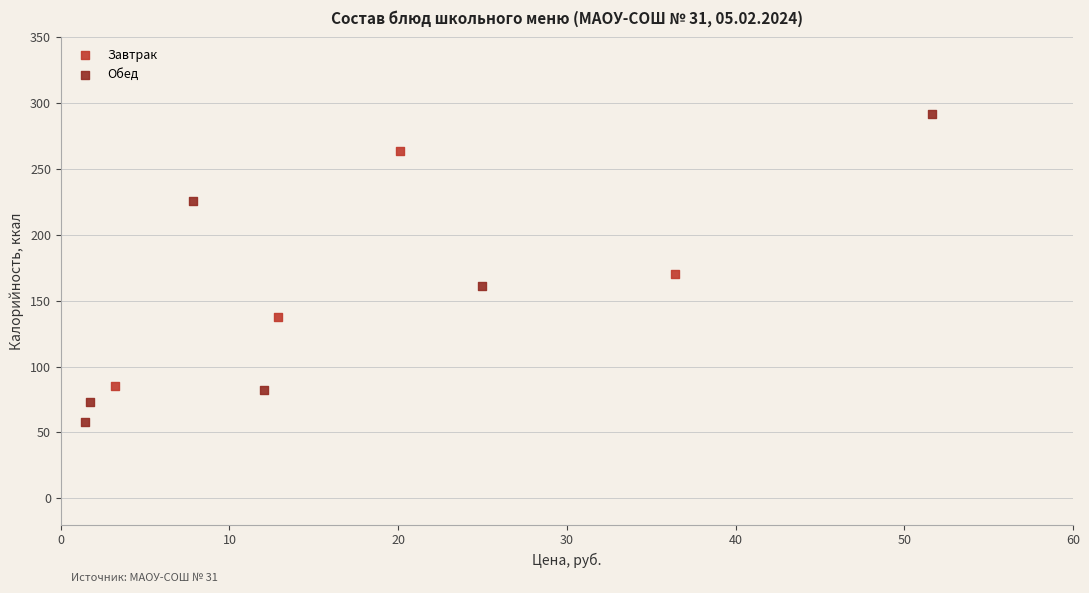

What are all the series names shown in the legend?

Завтрак, Обед